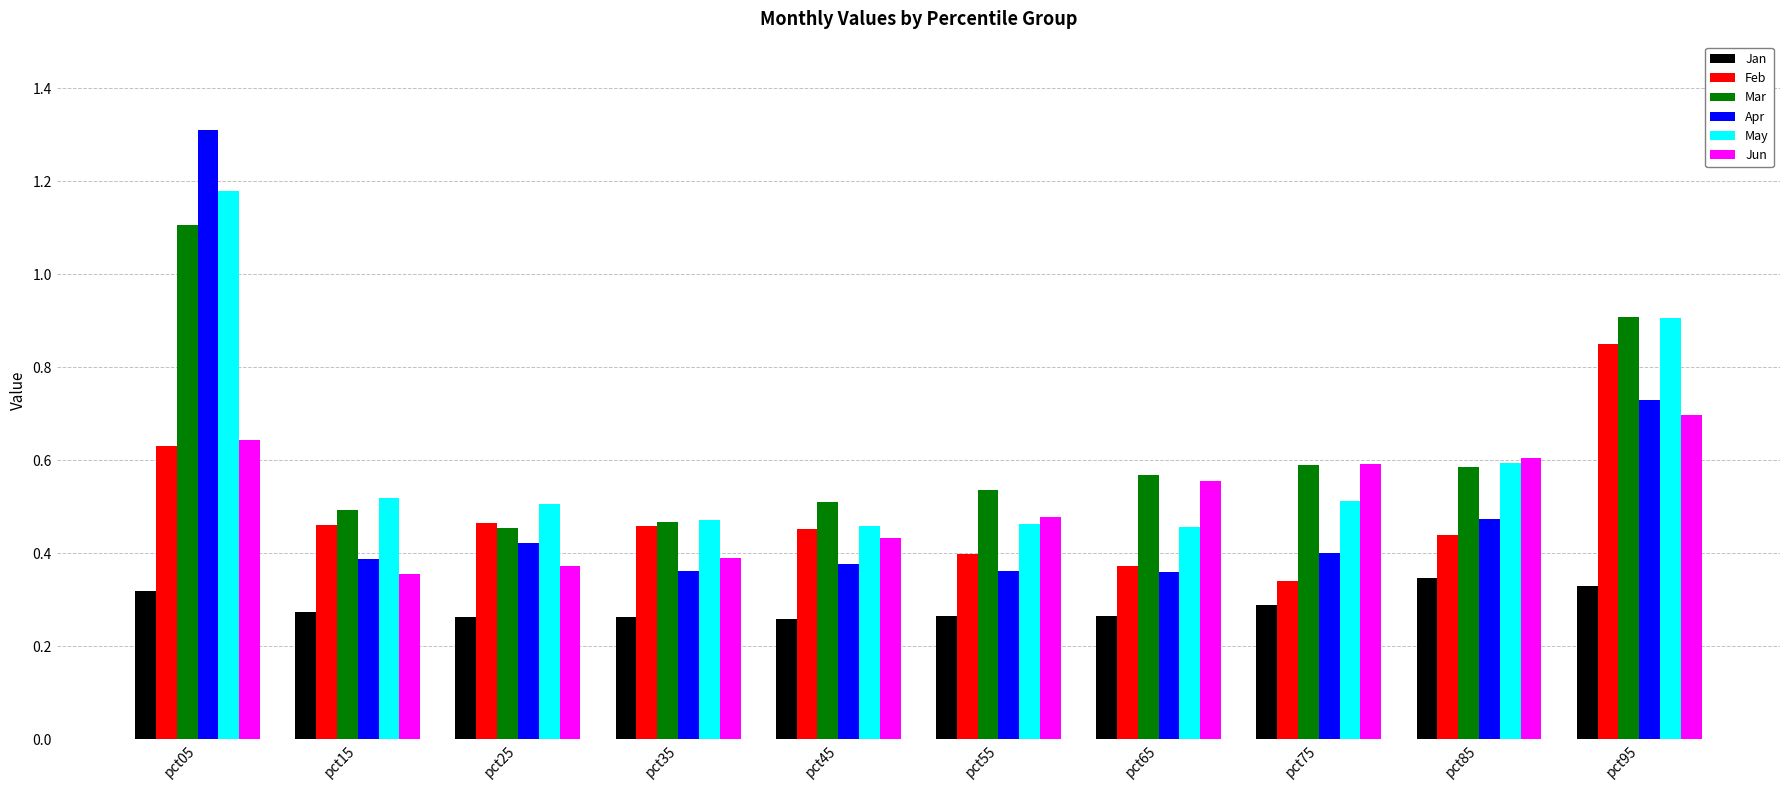

What is the greatest value displayed?

1.3